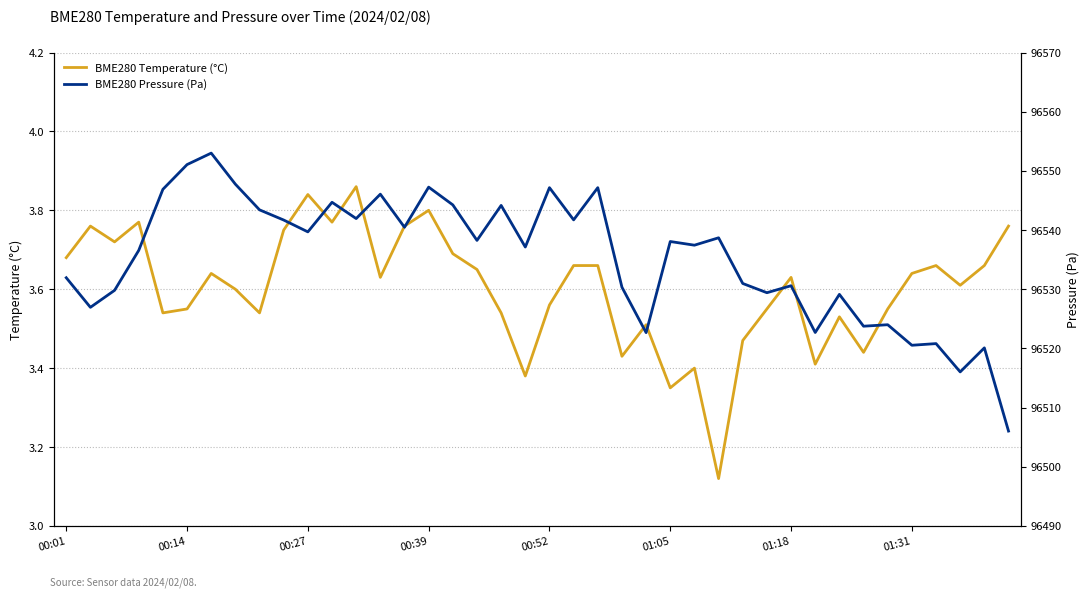

True or false: BME280 Pressure (Pa) has a value of 96547.2 at 00:39.

True